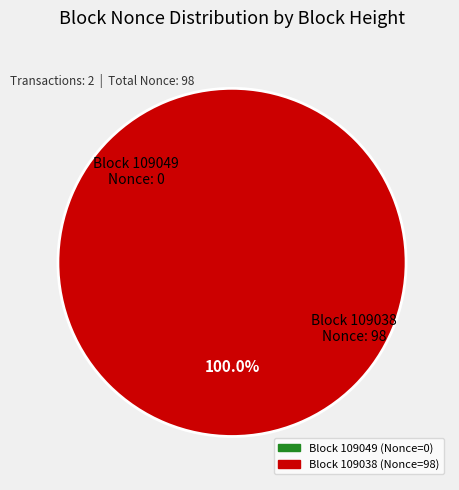

Which slice is the largest?

109038